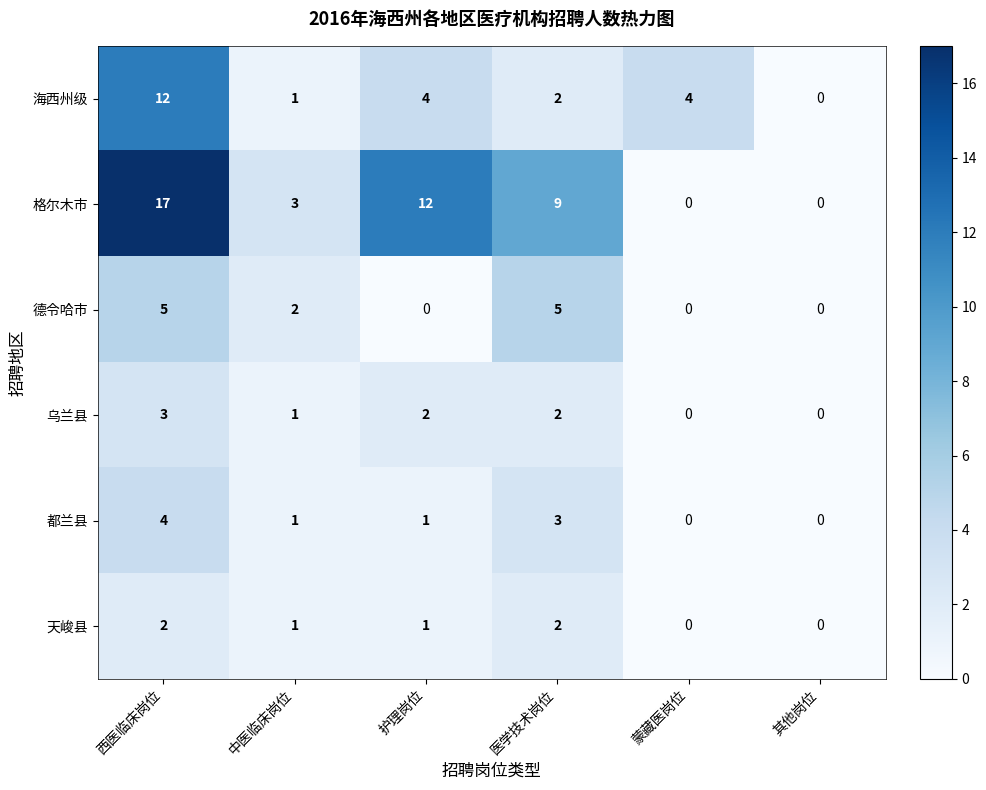

True or false: 格尔木市 has a value of 12 at 护理岗位.

True